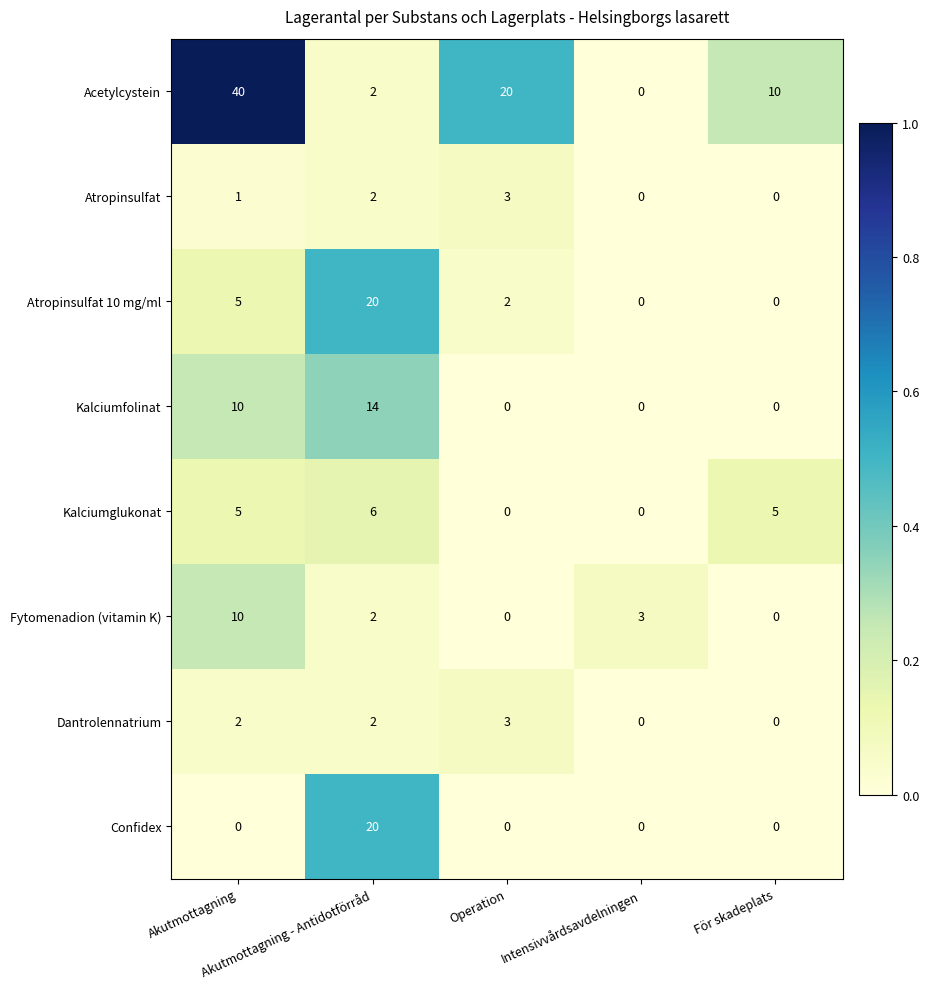

What is the difference between the maximum and second lowest values in the Fytomenadion (vitamin K) series?

10